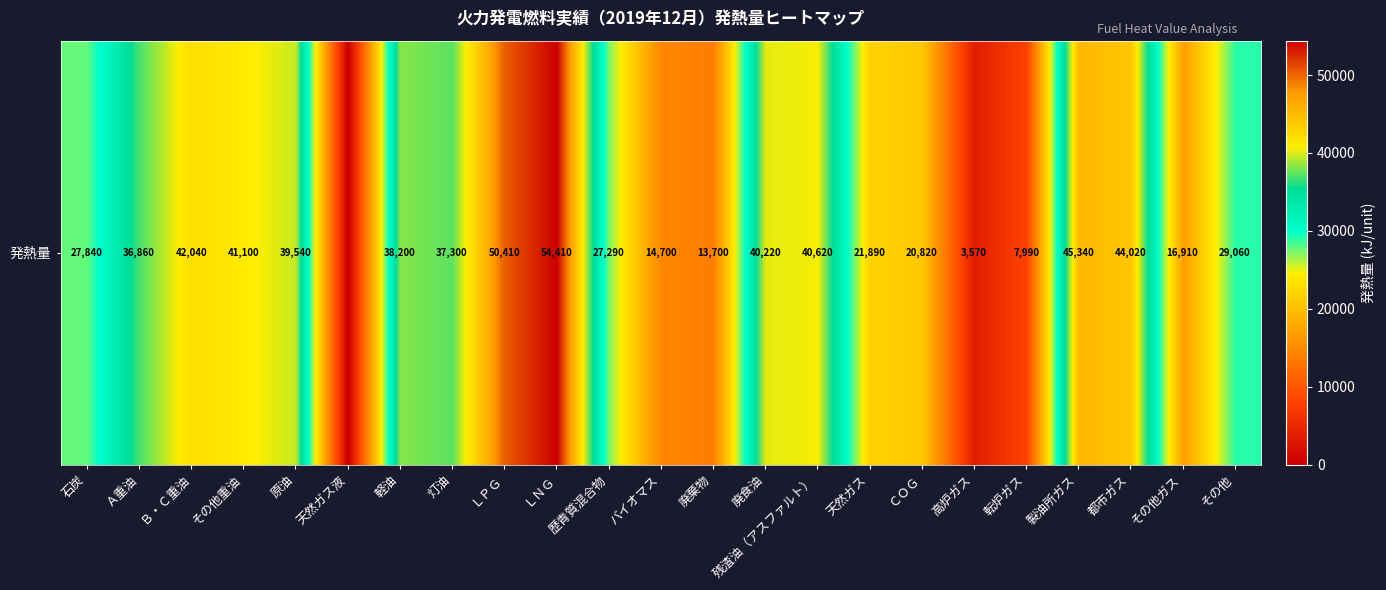

Which label corresponds to the largest value in the chart?

ＬＮＧ